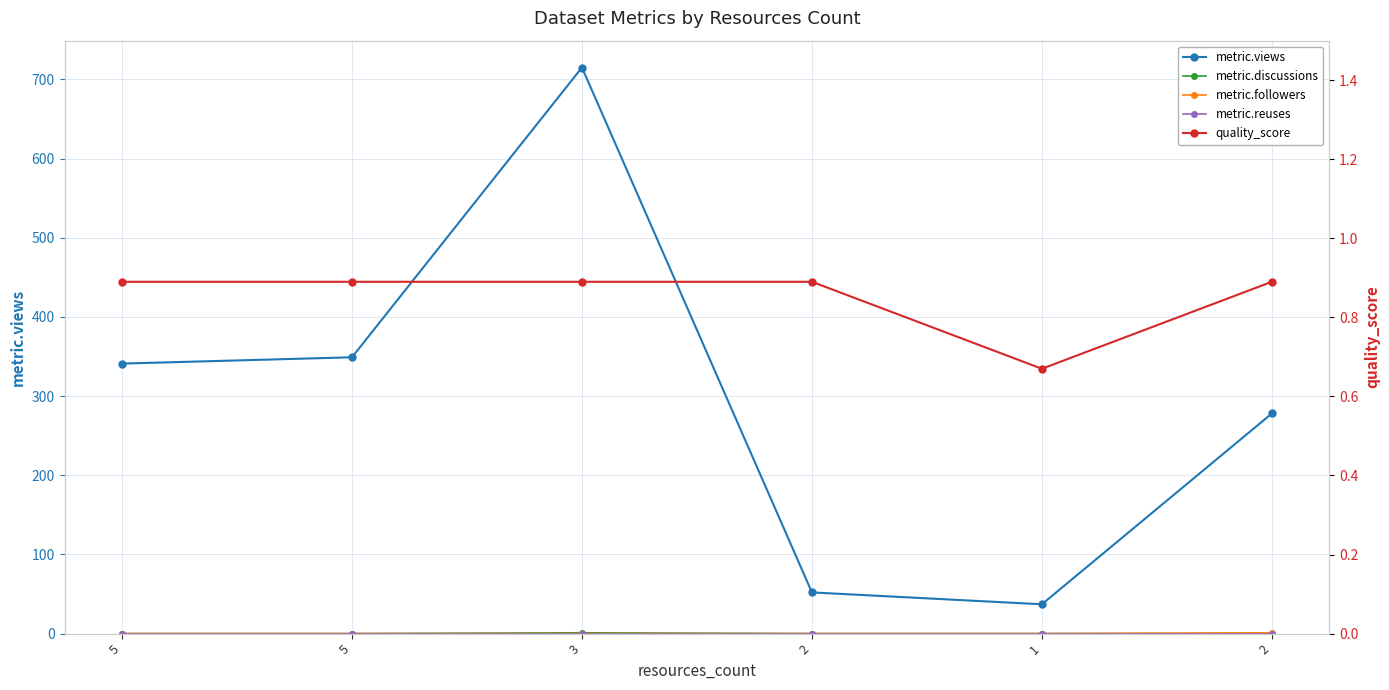

True or false: metric.views has a value of 9.5 at 1.

False